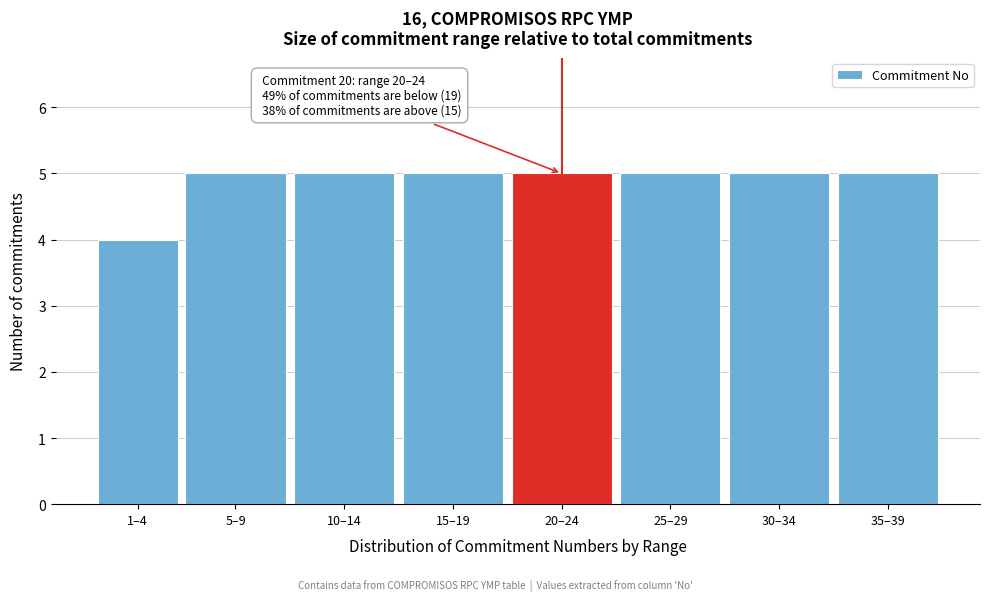

Reading left to right, what are all the values shown in this chart?

1–4=4	5–9=5	10–14=5	15–19=5	20–24=5	25–29=5	30–34=5	35–39=5